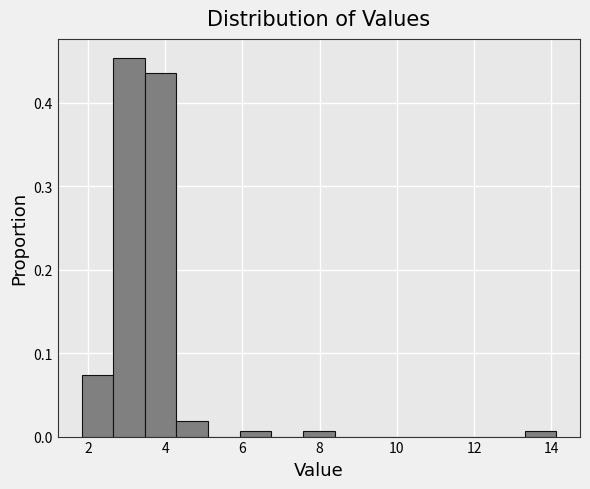

Over which range of the x-axis is the bar tallest?

2.6 to 3.4